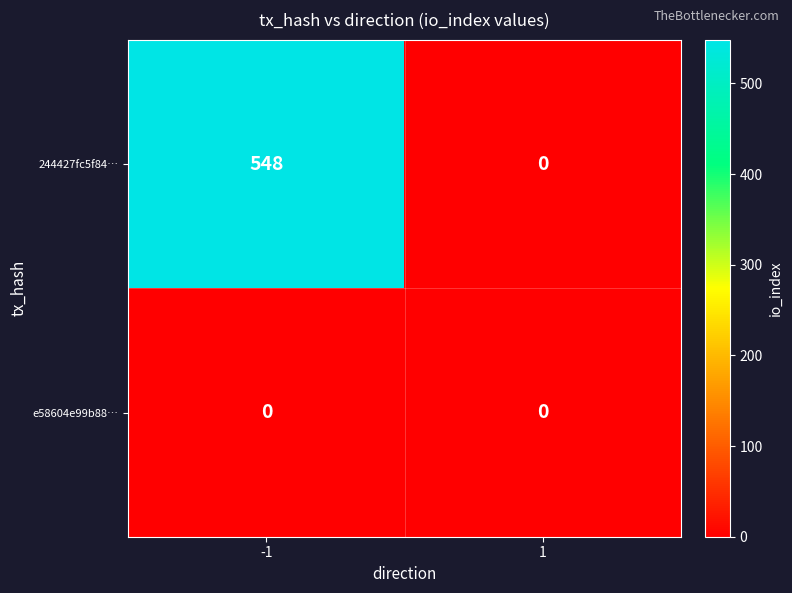

At how many categories does at least one series exceed 257?

1